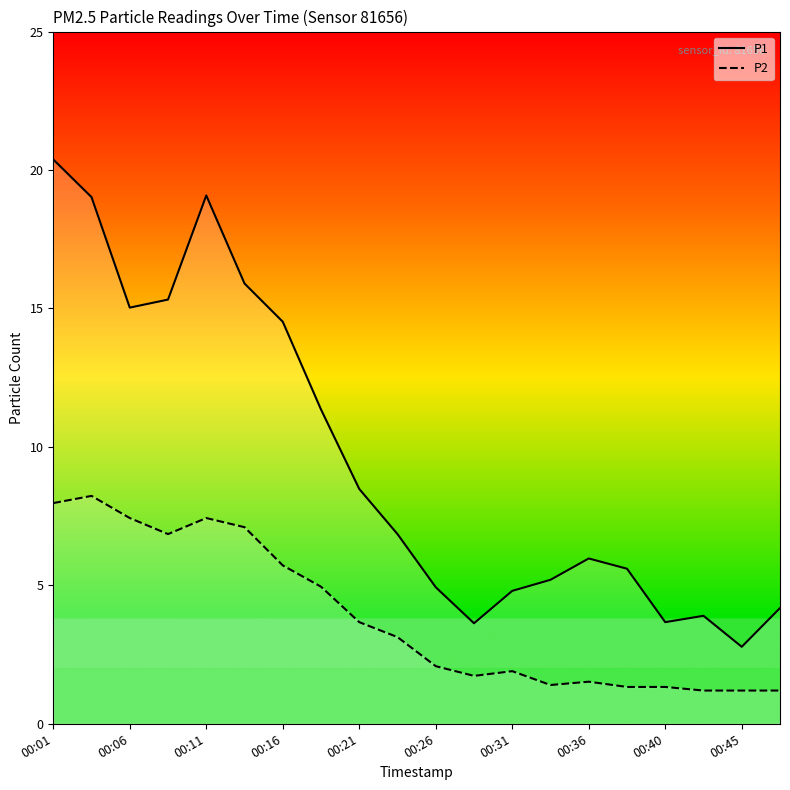

At how many categories does at least one series exceed 6?

10